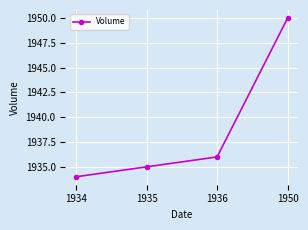

Which category has the lowest value across all series?

1934